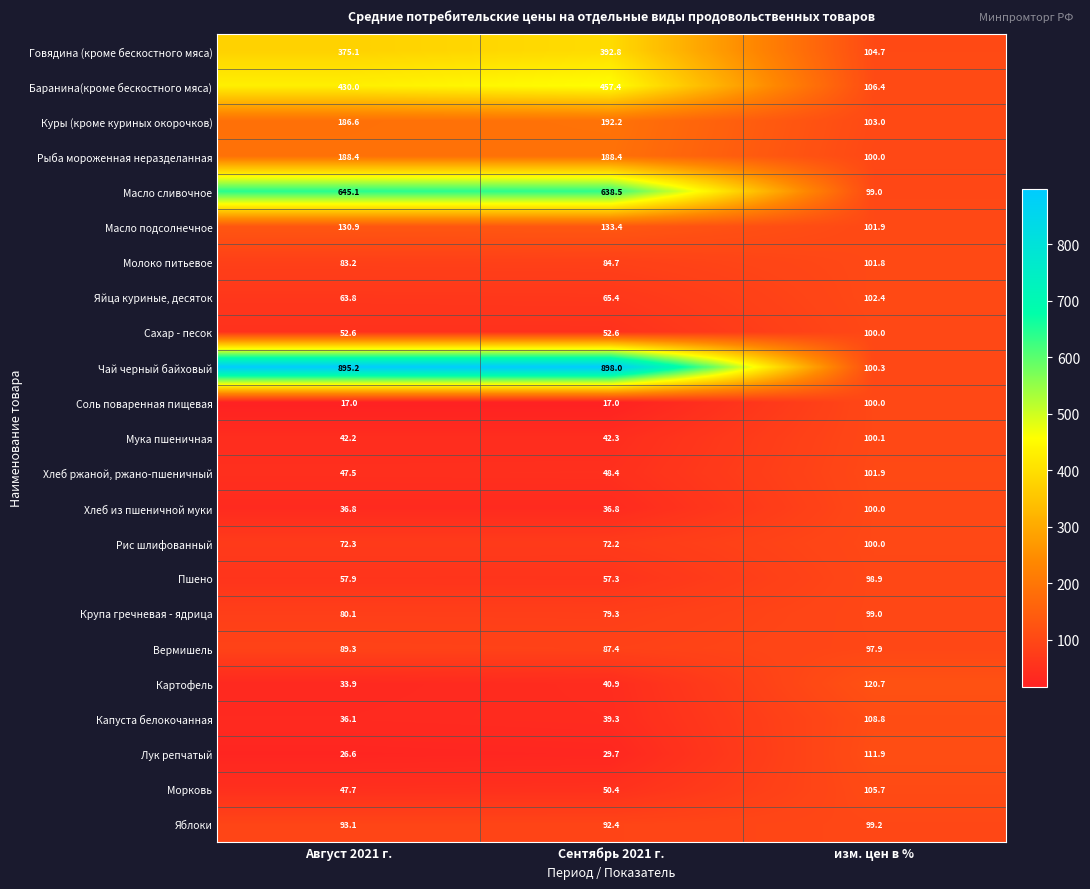

List the labels in order of Яйца куриные, десяток value, smallest first.

Август 2021 г., Сентябрь 2021 г., изм. цен в %